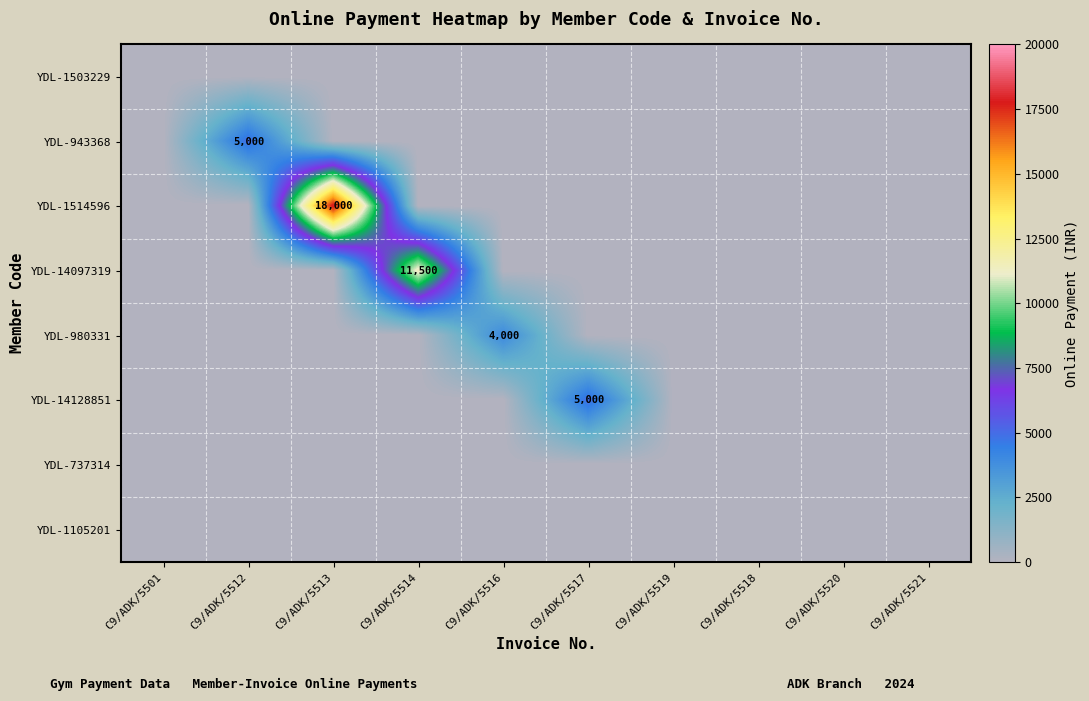

The YDL-1514596 series shows 18000 at C9/ADK/5513. True or false?

True